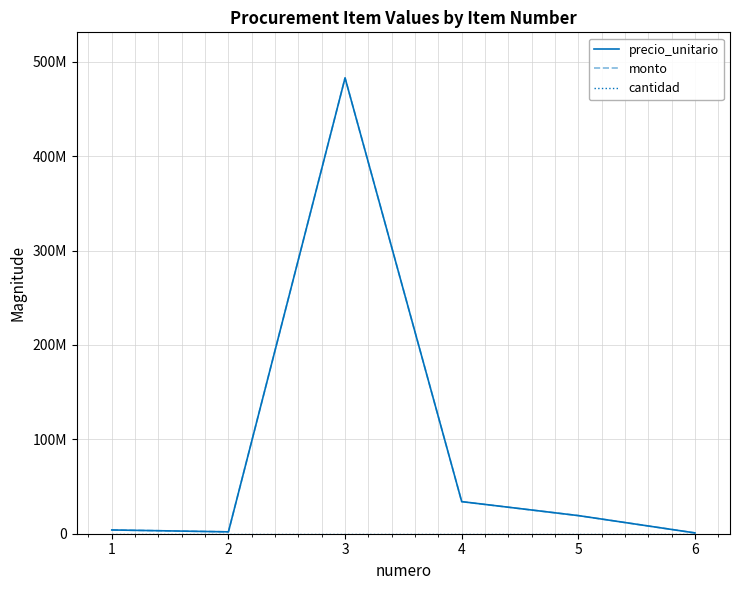

True or false: cantidad and monto intersect in this chart.

False